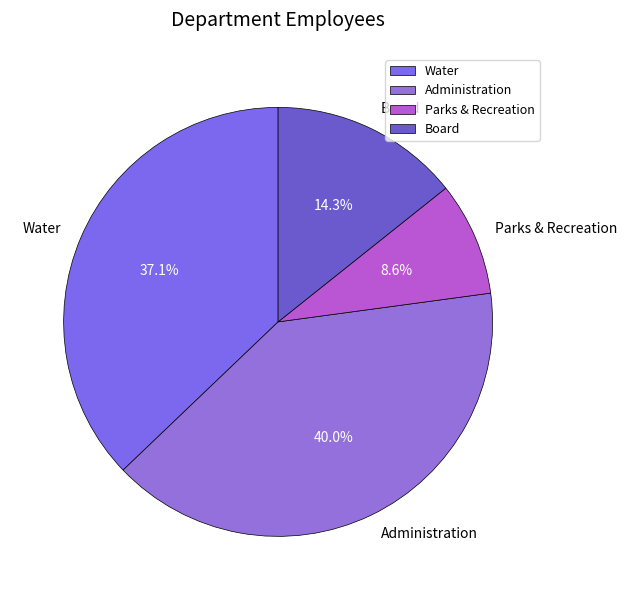

What percentage do Board and Water together represent?

51.4%